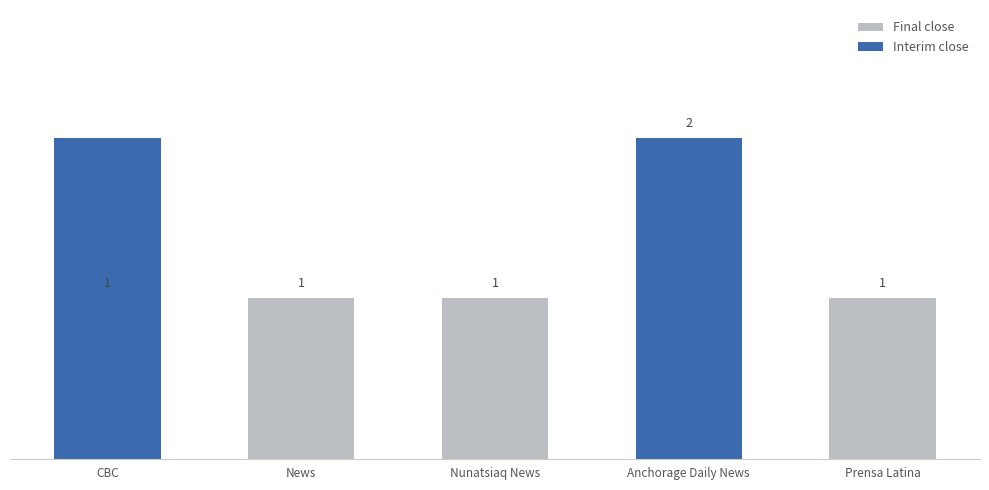

What is the total value across all series at Nunatsiaq News?

1